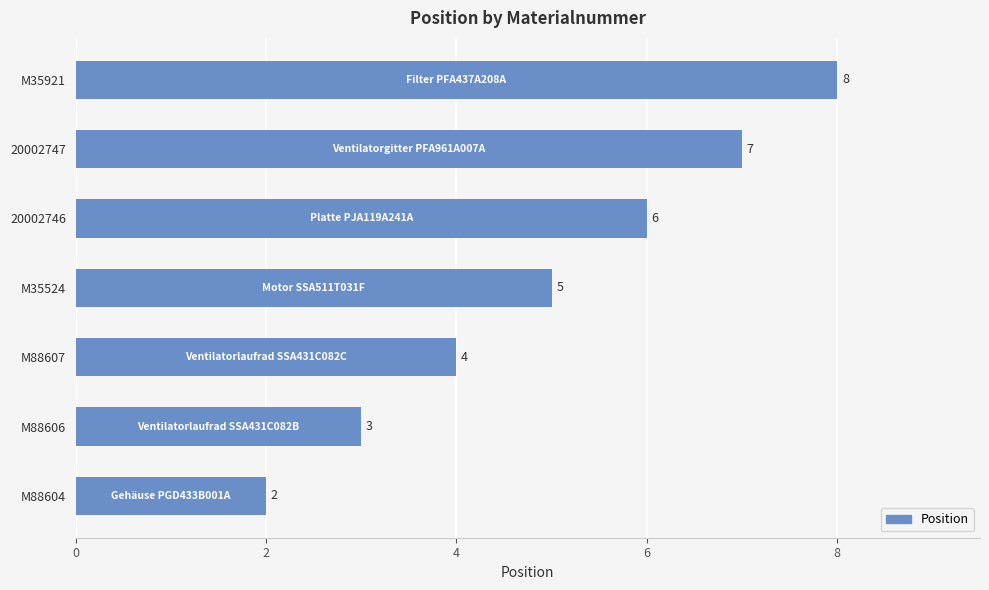

What is the difference between the second highest and minimum values?

5